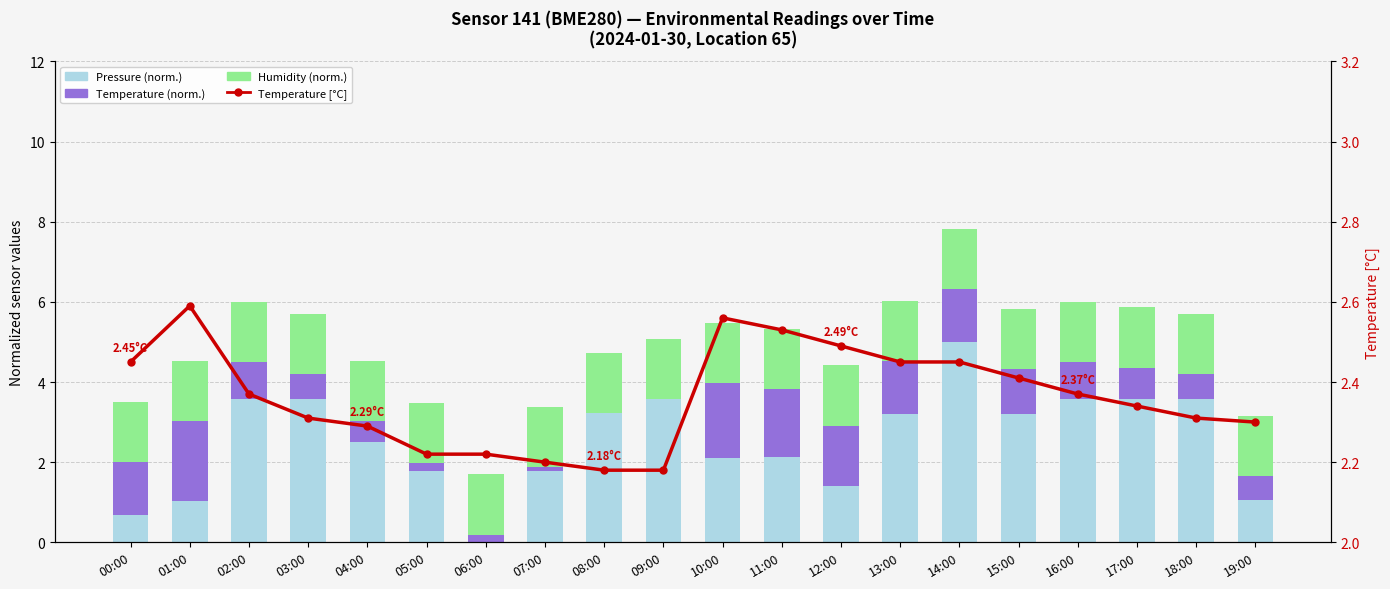

How many values in Temperature (norm.) are above zero?

18